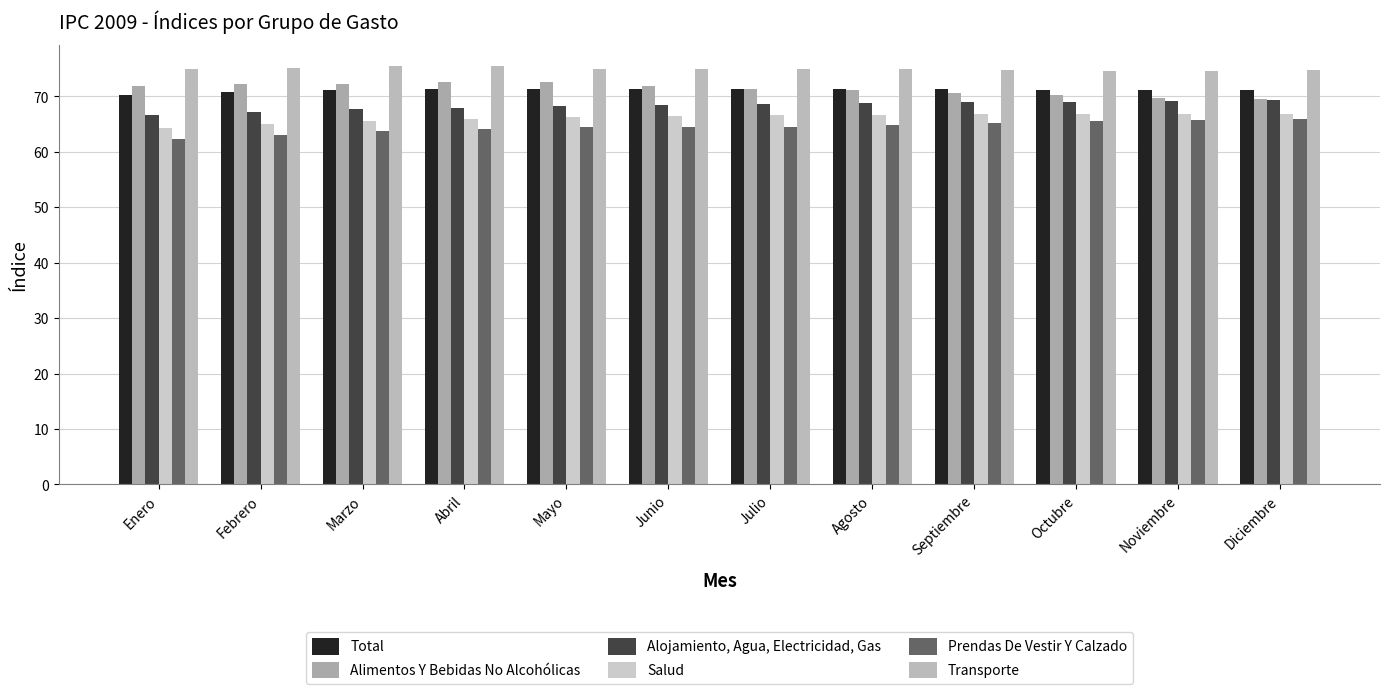

What is the difference between the highest and lowest values at Agosto?

10.0